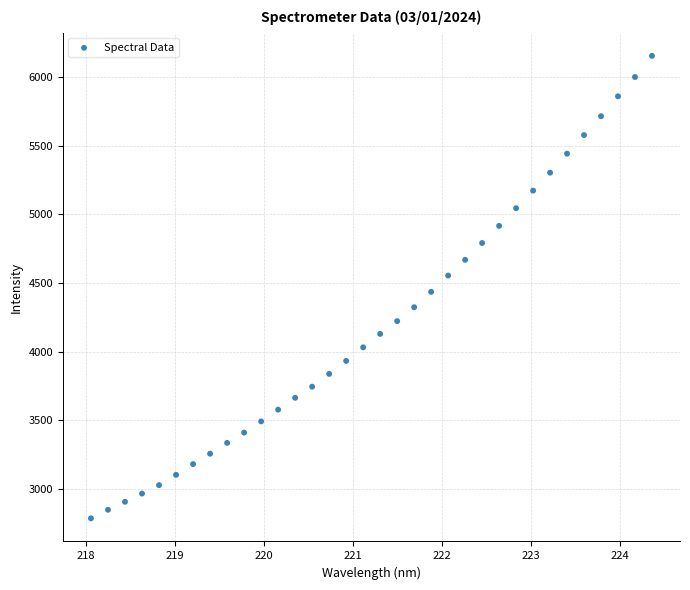

What is the range of X values (max minus min)?

6.3